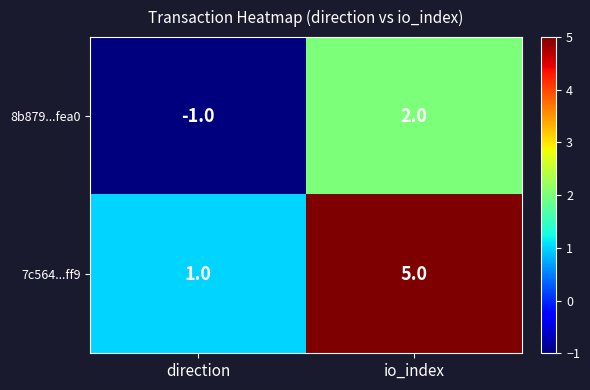

At how many categories does at least one series exceed 0?

2